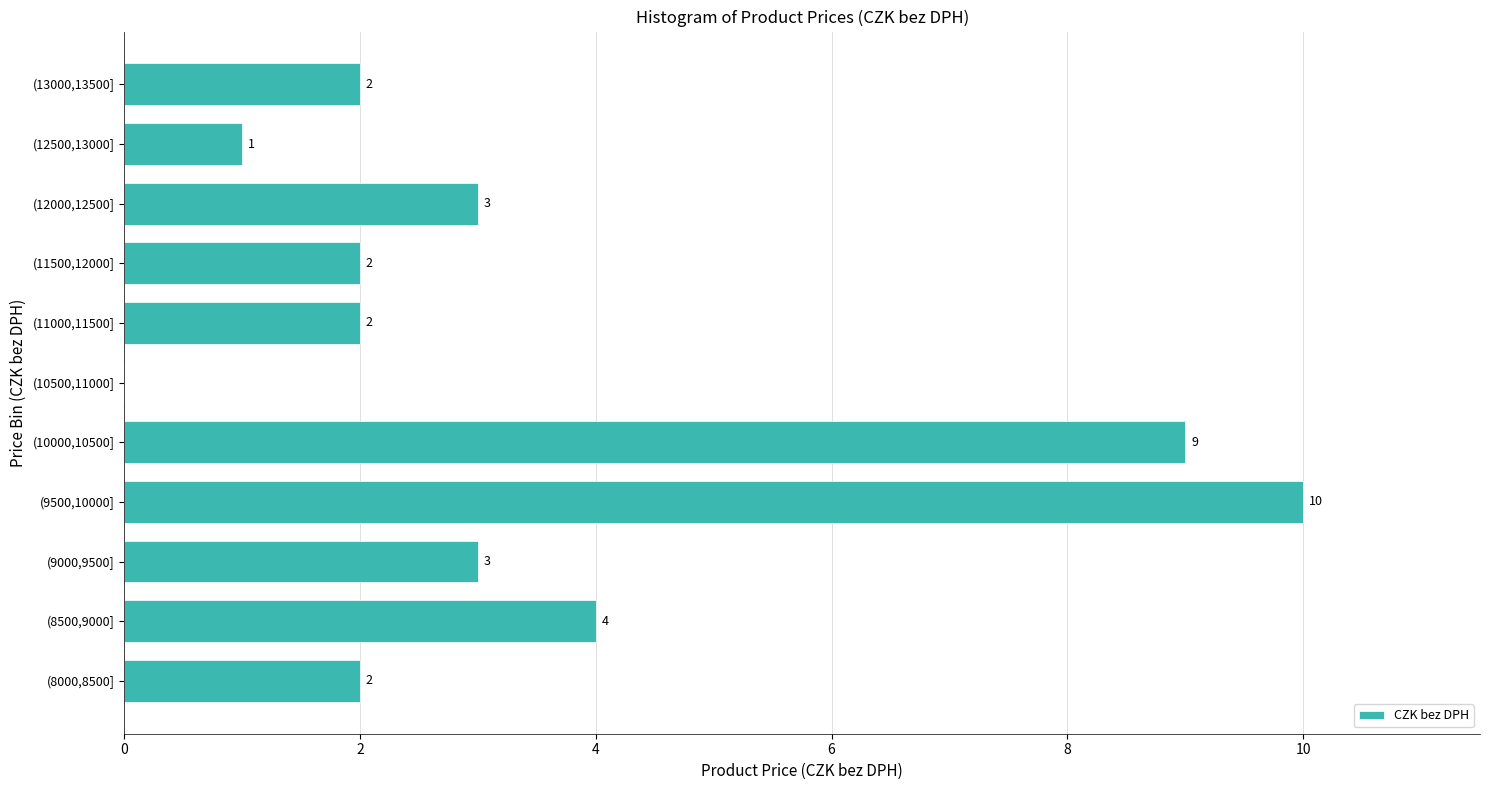

Reading bottom to top, extract all data points from this chart.

(8000,8500]=2	(8500,9000]=4	(9000,9500]=3	(9500,10000]=10	(10000,10500]=9	(10500,11000]=0	(11000,11500]=2	(11500,12000]=2	(12000,12500]=3	(12500,13000]=1	(13000,13500]=2